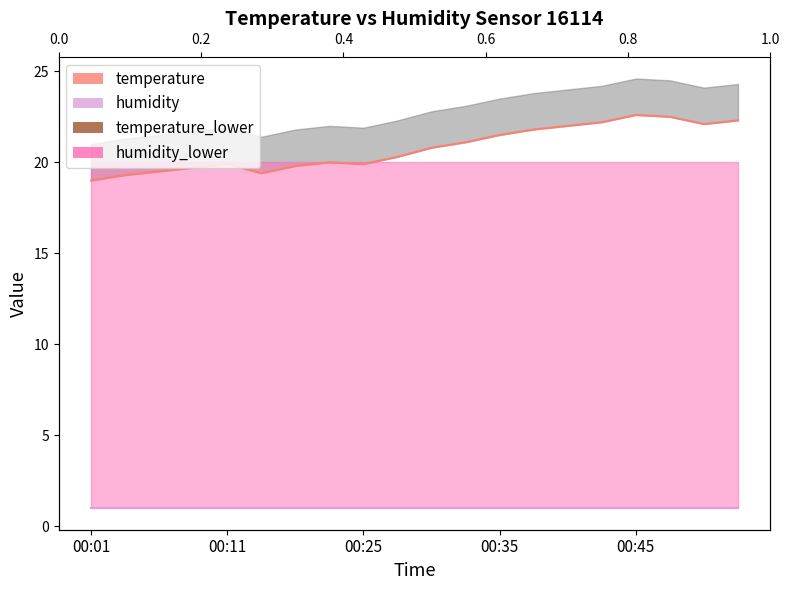

True or false: temperature_lower and humidity_lower intersect in this chart.

False